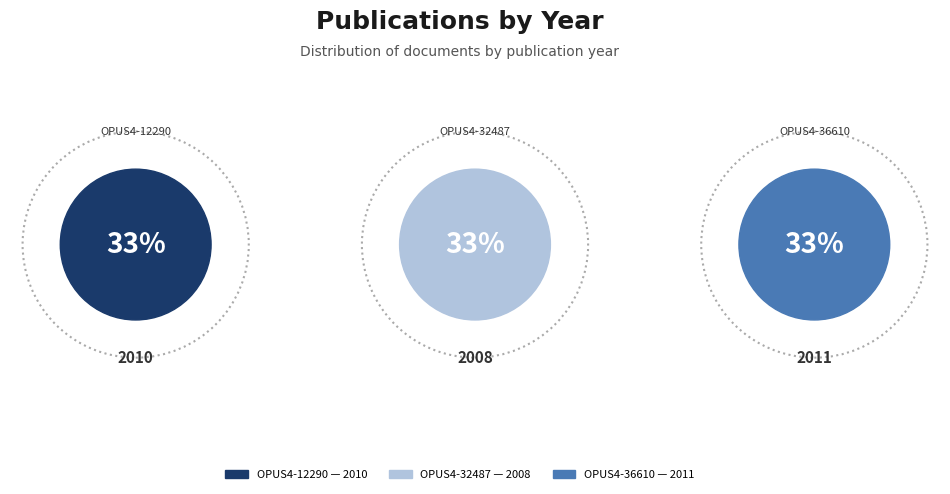

Does OPUS4-36610 represent more than half of the total?

No